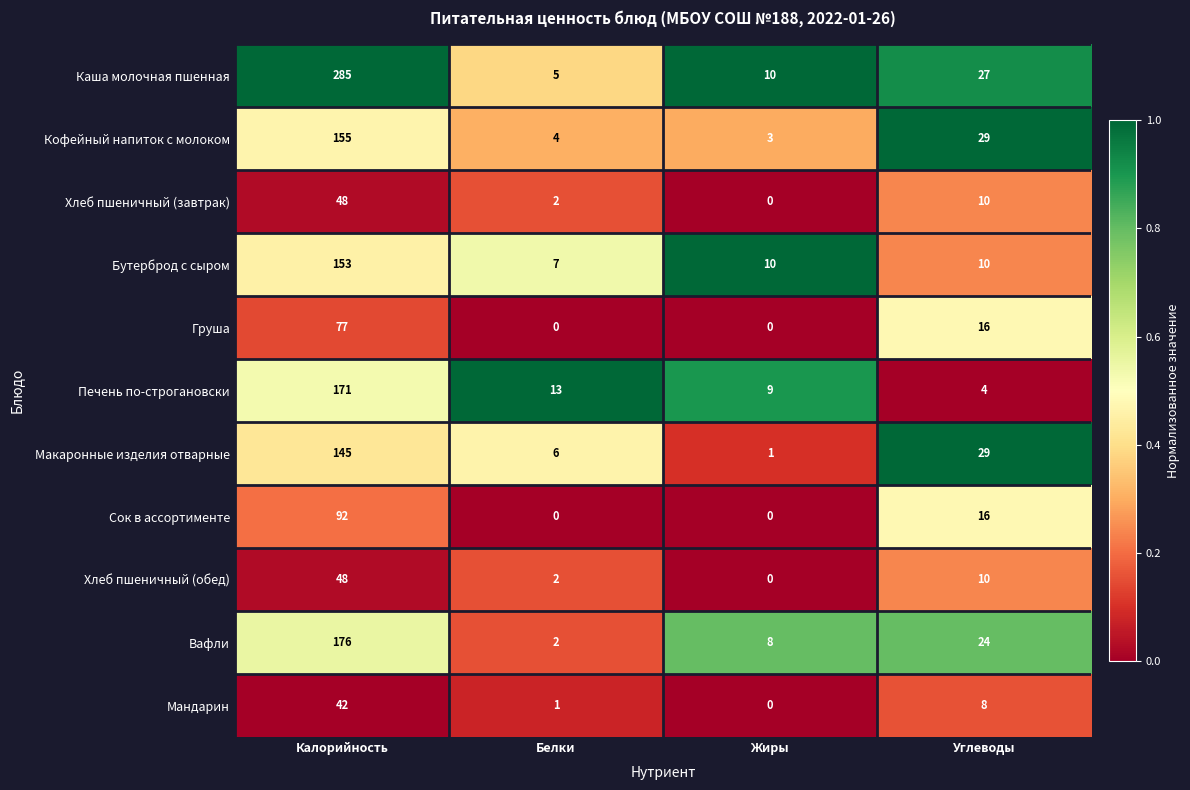

Which series has the largest range (max minus min)?

Каша молочная пшенная